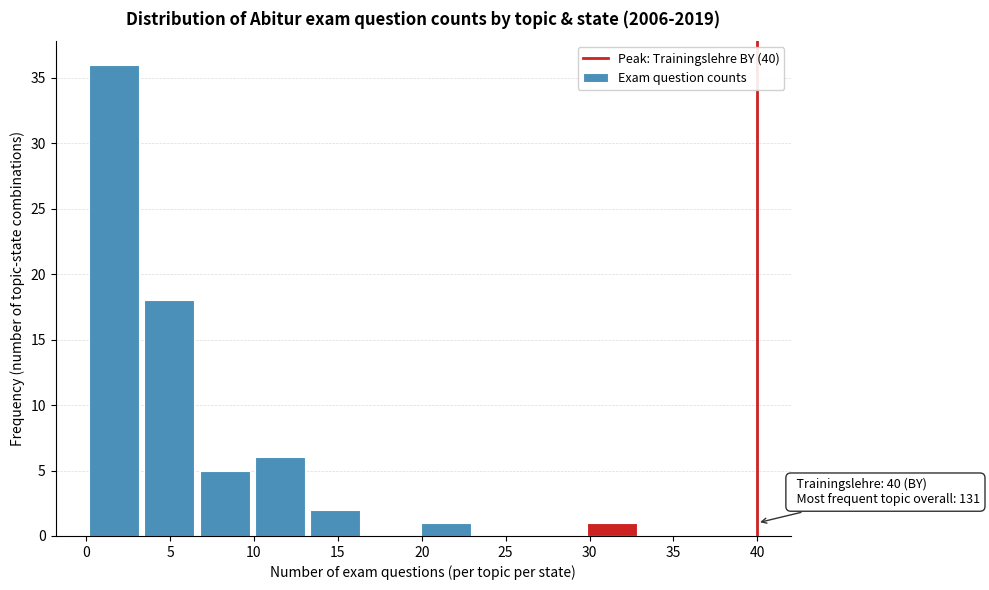

Over which range of the x-axis is the bar tallest?

0.0 to 3.3